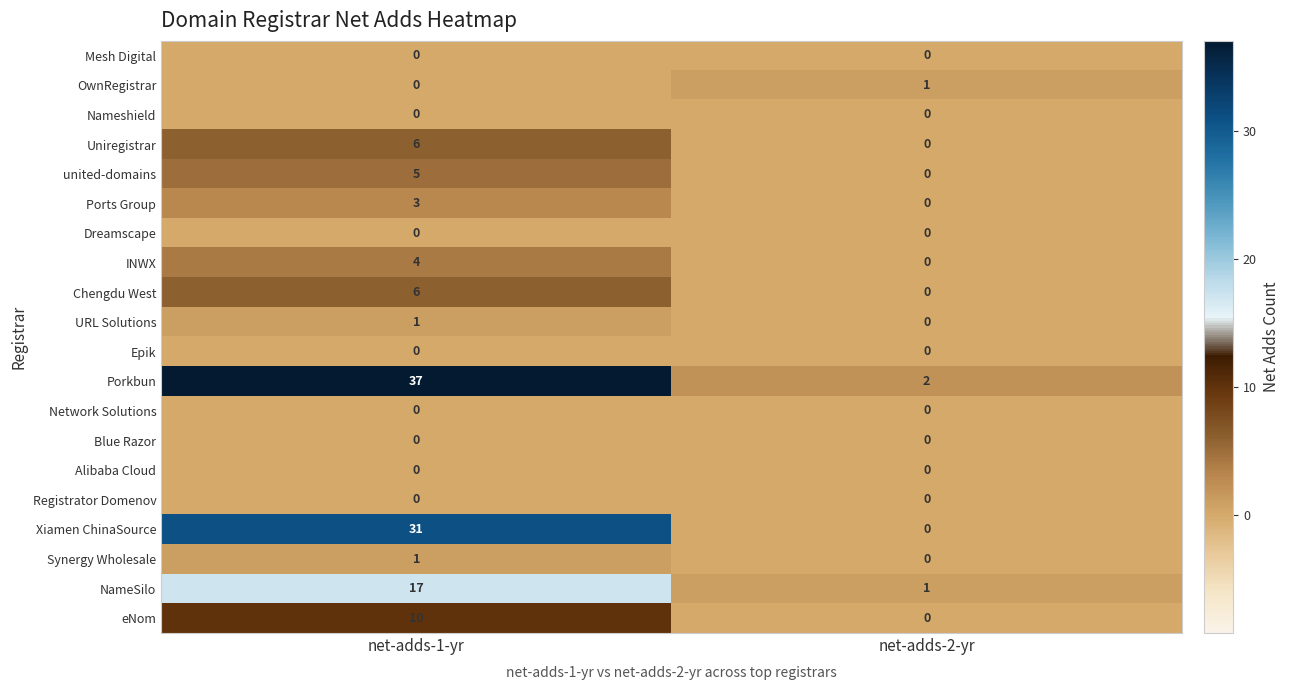

True or false: Ports Group has a value of 1 at net-adds-2-yr.

False